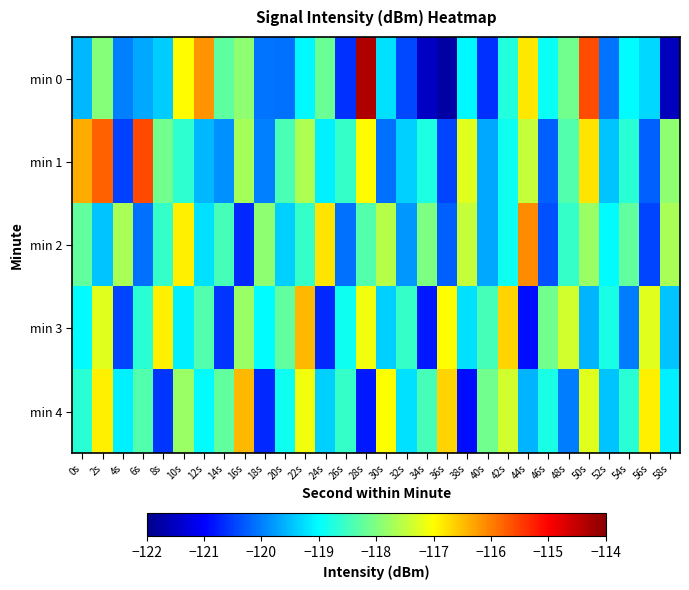

Count the number of data series in this chart.

5